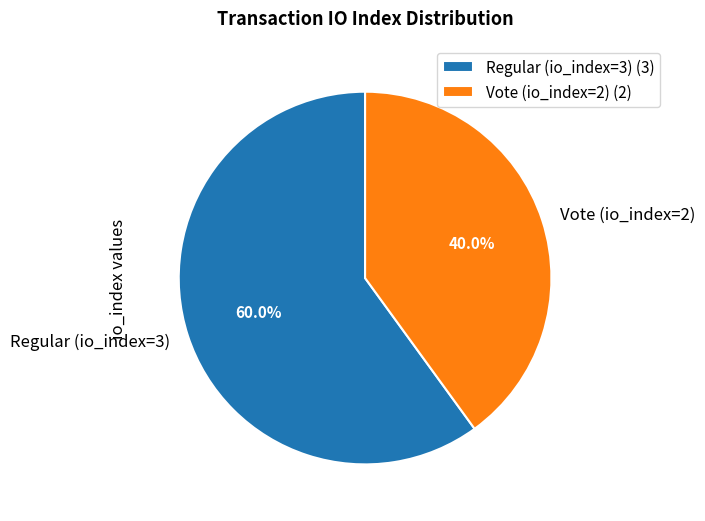

What is the total percentage of Vote (io_index=2) and Regular (io_index=3)?

100.0%